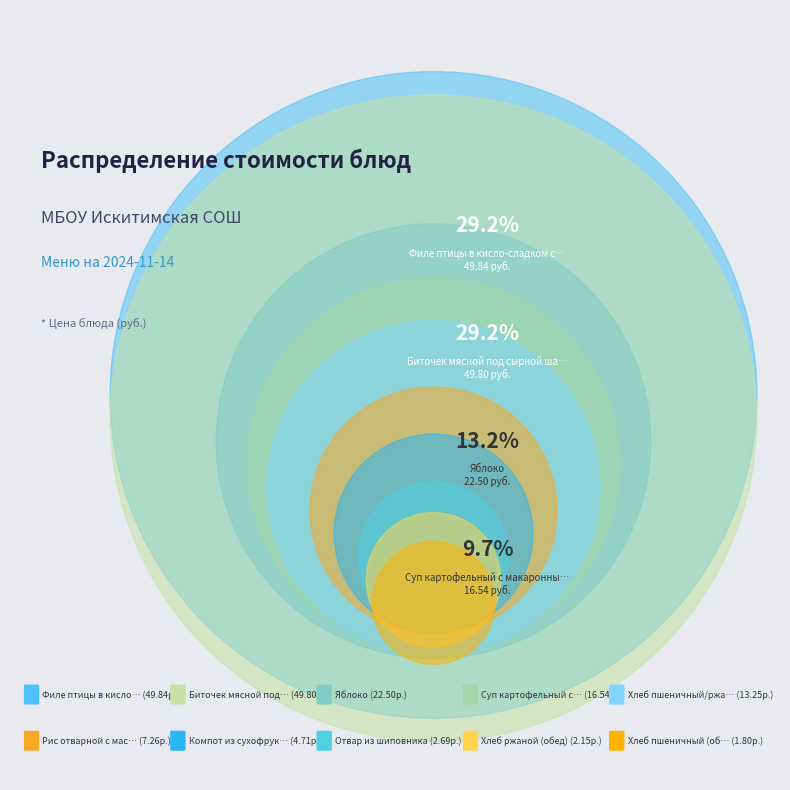

Do Филе птицы в кисло-сладком соусе and Хлеб ржаной (обед) together represent more than half of the pie?

No